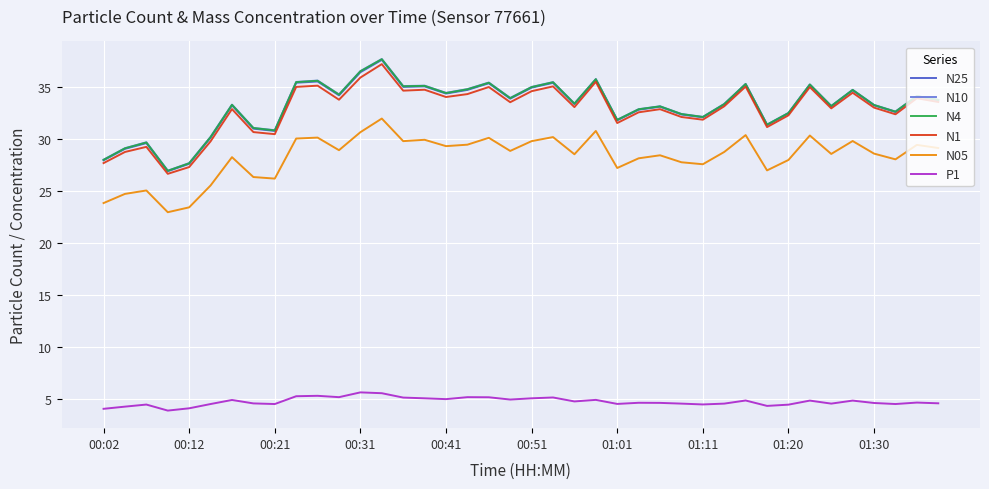

What is the greatest value displayed?

37.7